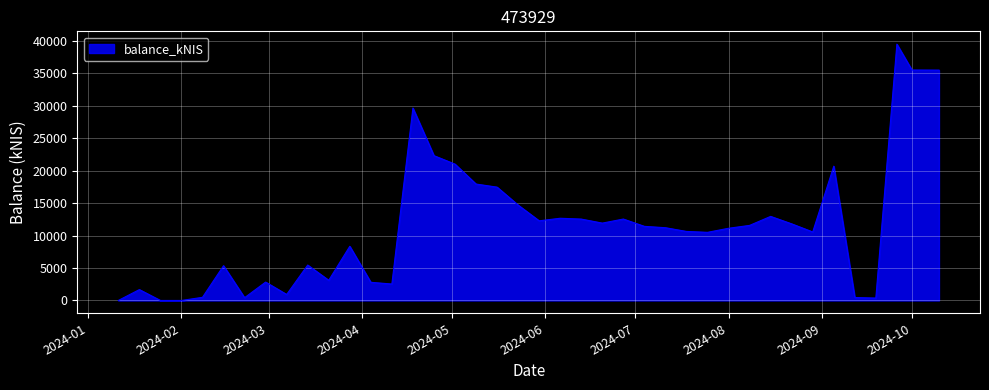

What is the greatest value displayed?

39489.9